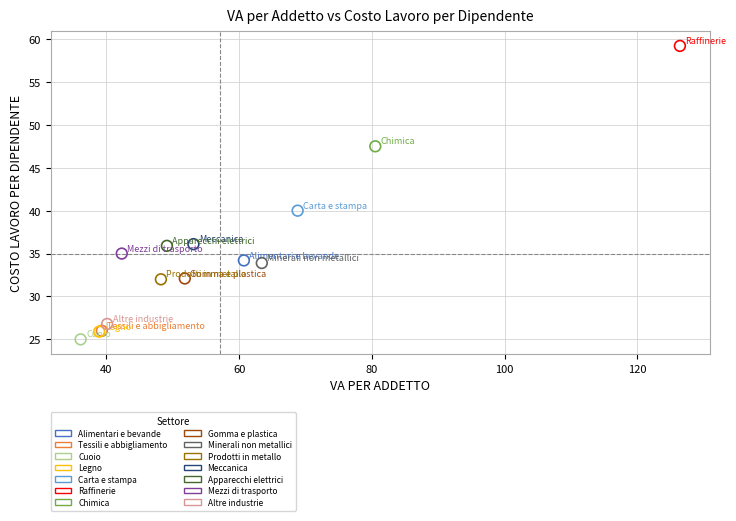

What are all the series names shown in the legend?

Alimentari e bevande, Tessili e abbigliamento, Cuoio, Legno, Carta e stampa, Raffinerie, Chimica, Gomma e plastica, Minerali non metallici, Prodotti in metallo, Meccanica, Apparecchi elettrici, Mezzi di trasporto, Altre industrie